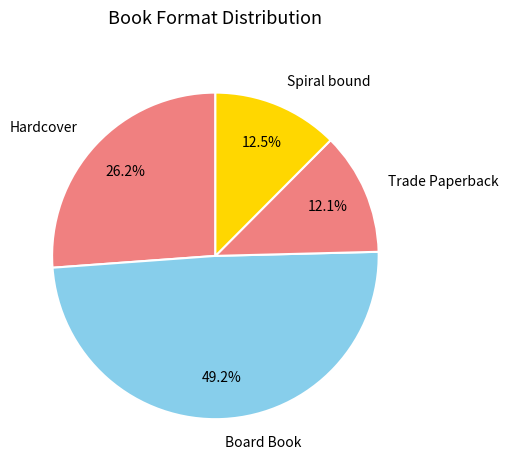

To the nearest percent, what is the average slice percentage?

25%